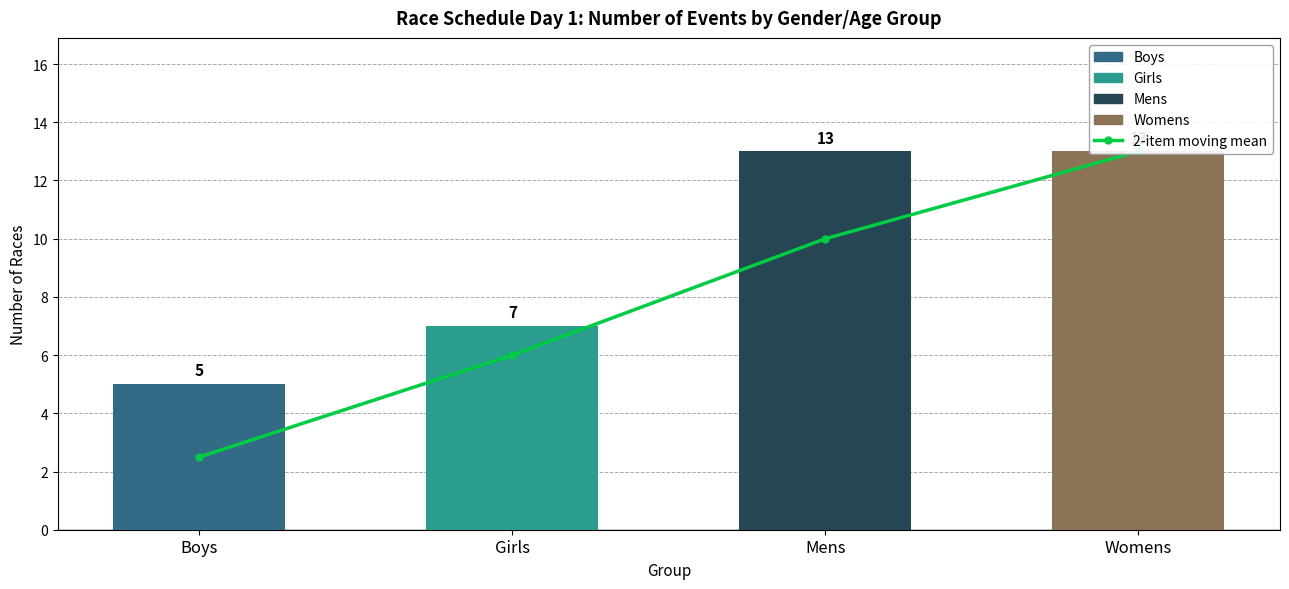

Rank the categories by value from lowest to highest.

Boys, Girls, Mens, Womens